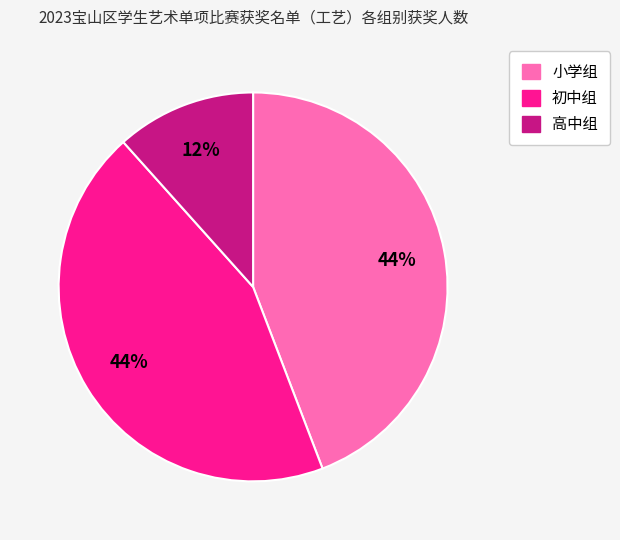

Is 初中组 the majority of the pie?

No